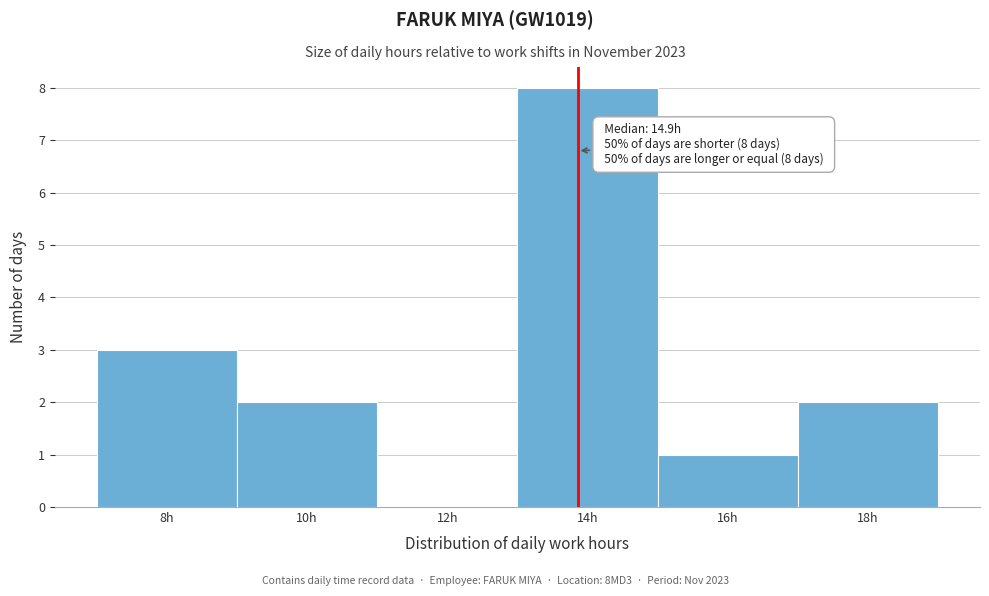

Reading left to right, extract all data points from this chart.

8h=3	10h=2	12h=0	14h=8	16h=1	18h=2